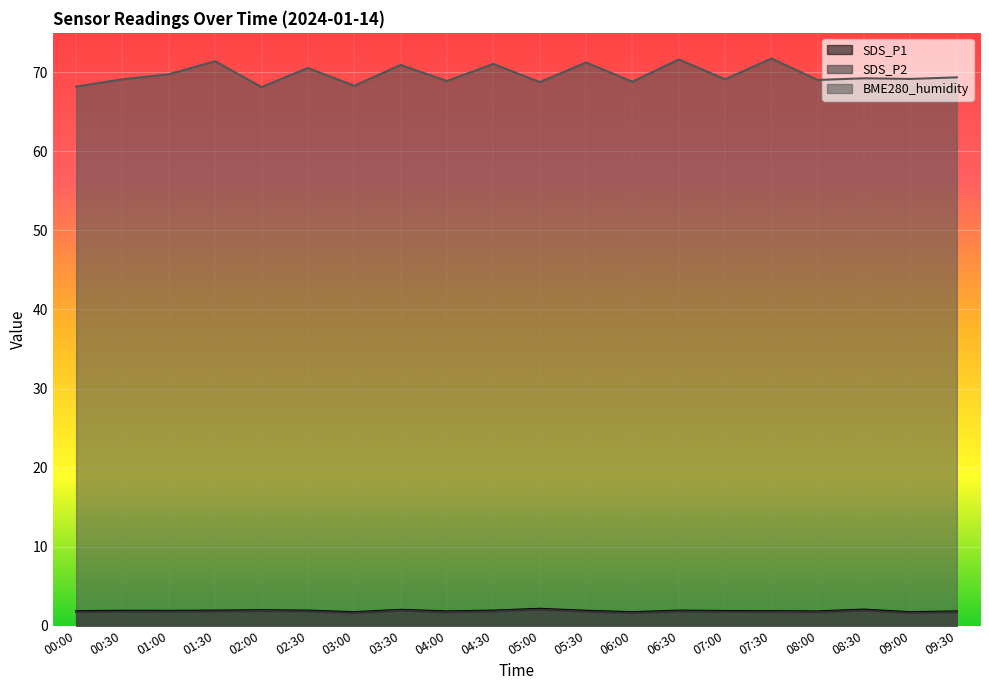

The value of BME280_humidity at 02:30 is 26.5. True or false?

False